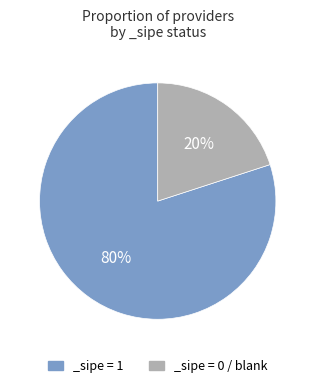

Which has a higher value, _sipe = 1 or _sipe = 0 / blank?

_sipe = 1